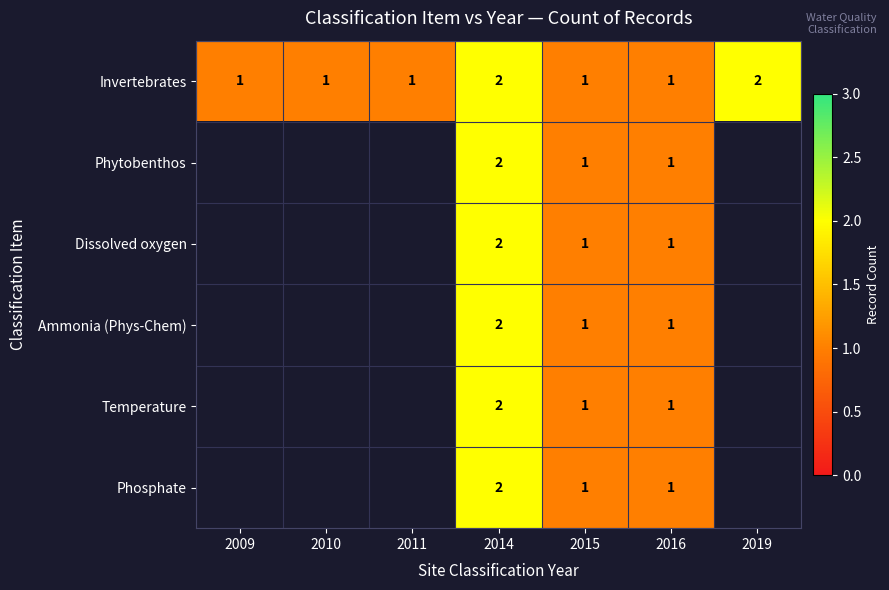

True or false: Phosphate has a value of 2 at 2016.

False